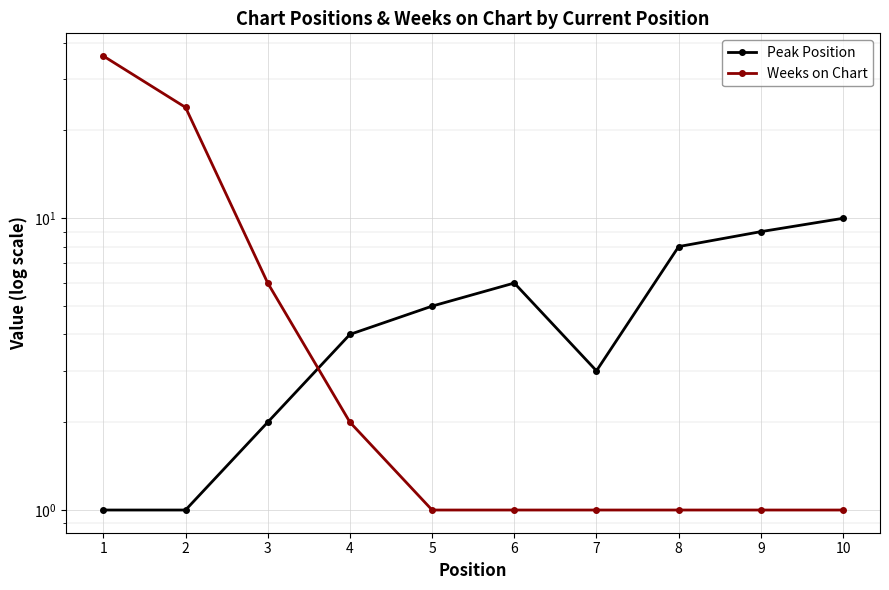

True or false: Peak Position has a value of 9 at 9.

True